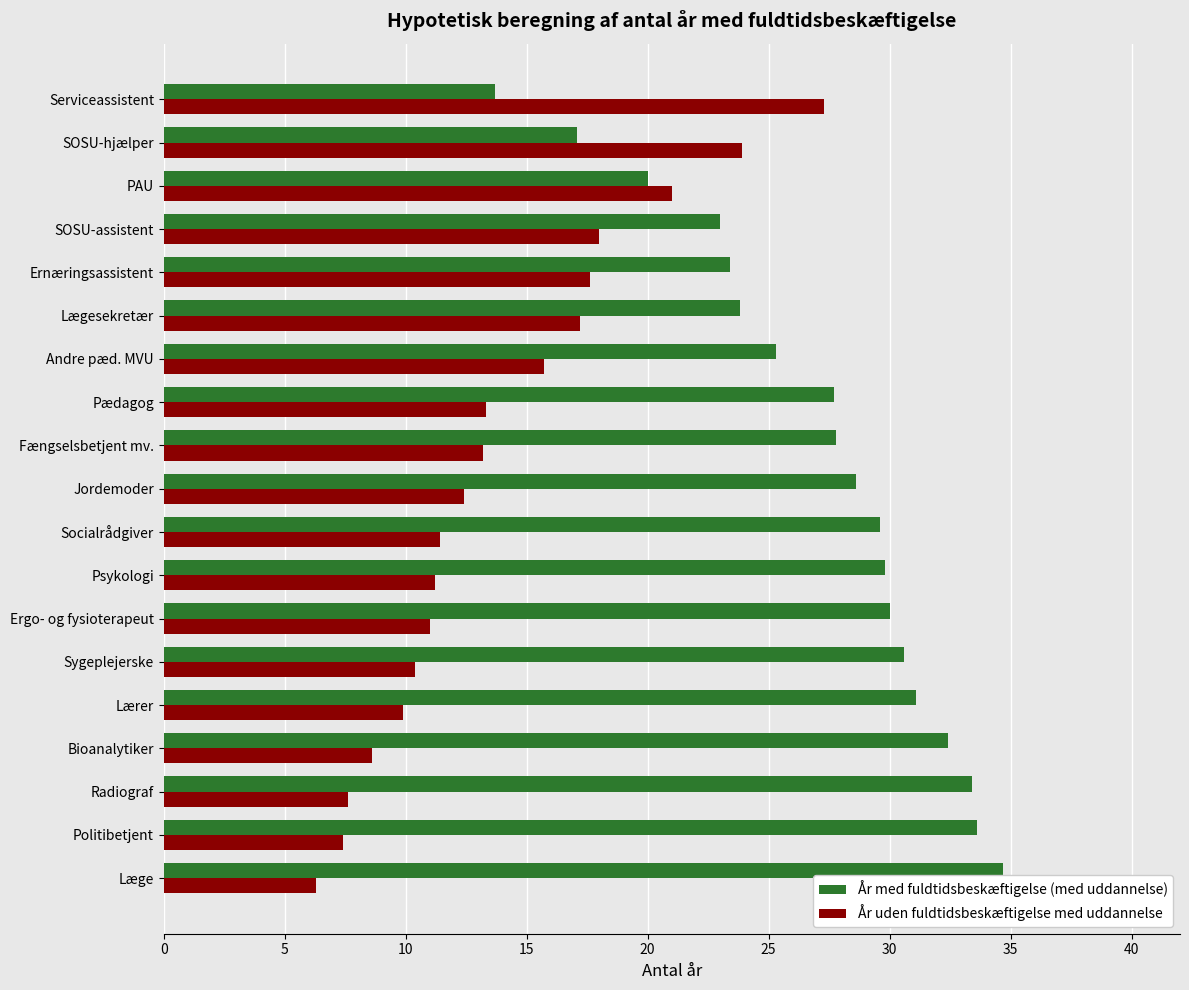

What is the difference between the maximum and minimum values in the År uden fuldtidsbeskæftigelse med uddannelse series?

21.0